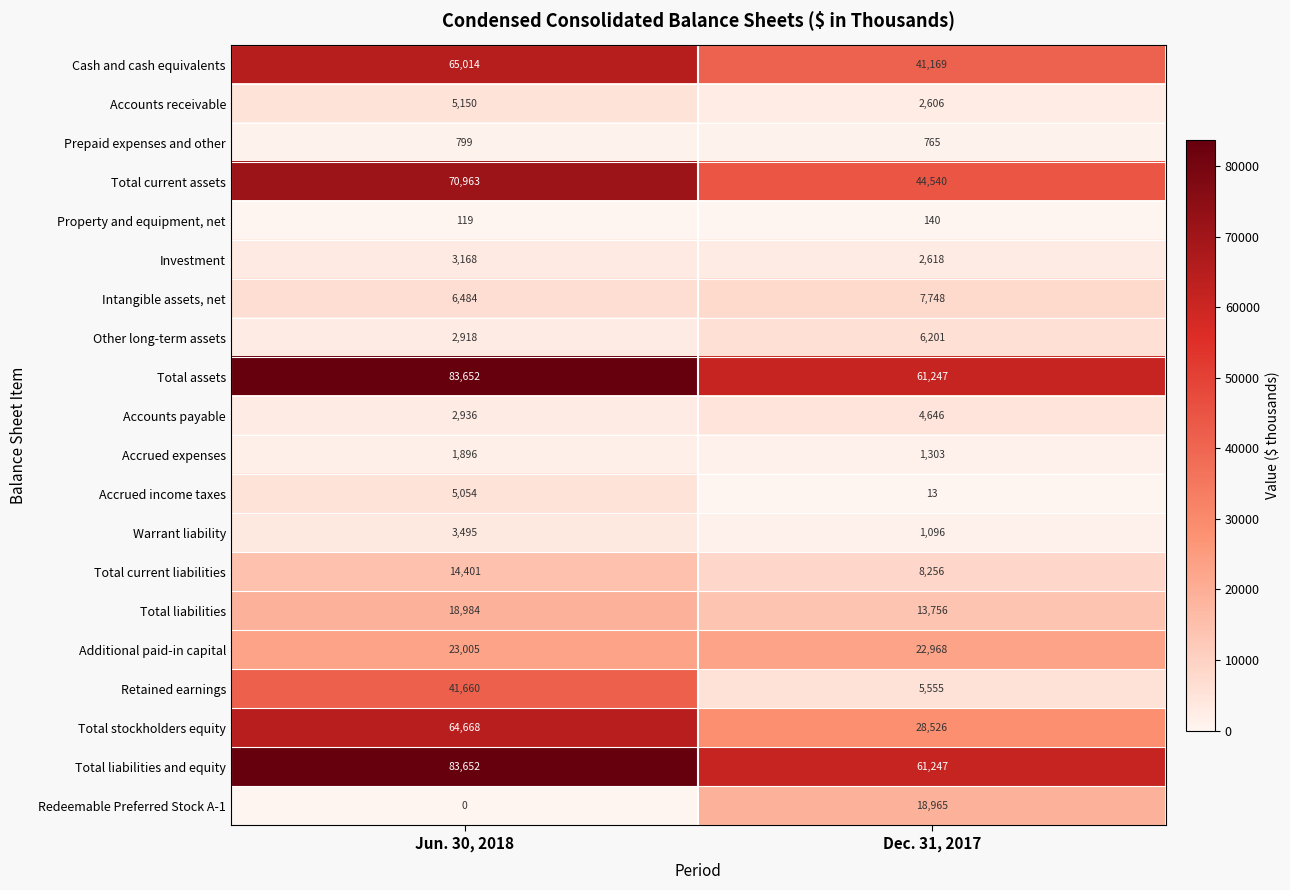

At which category is the sum across all series the highest?

Jun. 30, 2018